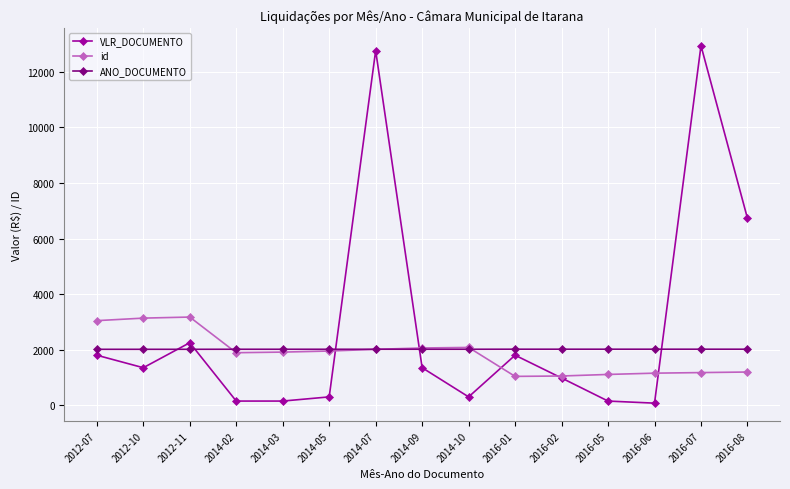

What is the label of the 1st point from the right?

2016-08